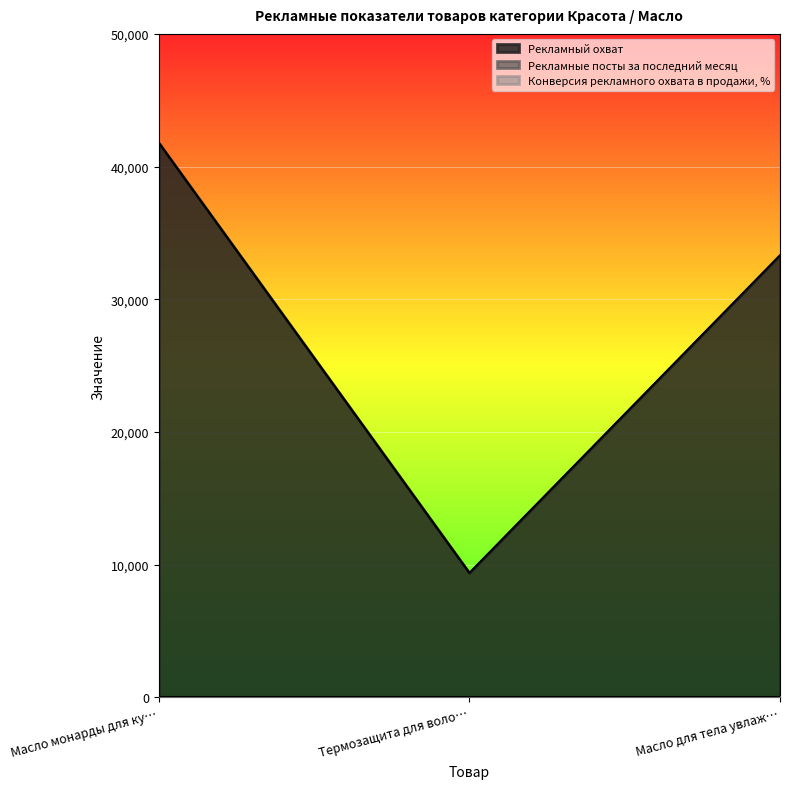

The Рекламный охват series shows 33320 at Масло для тела увлаж…. True or false?

True